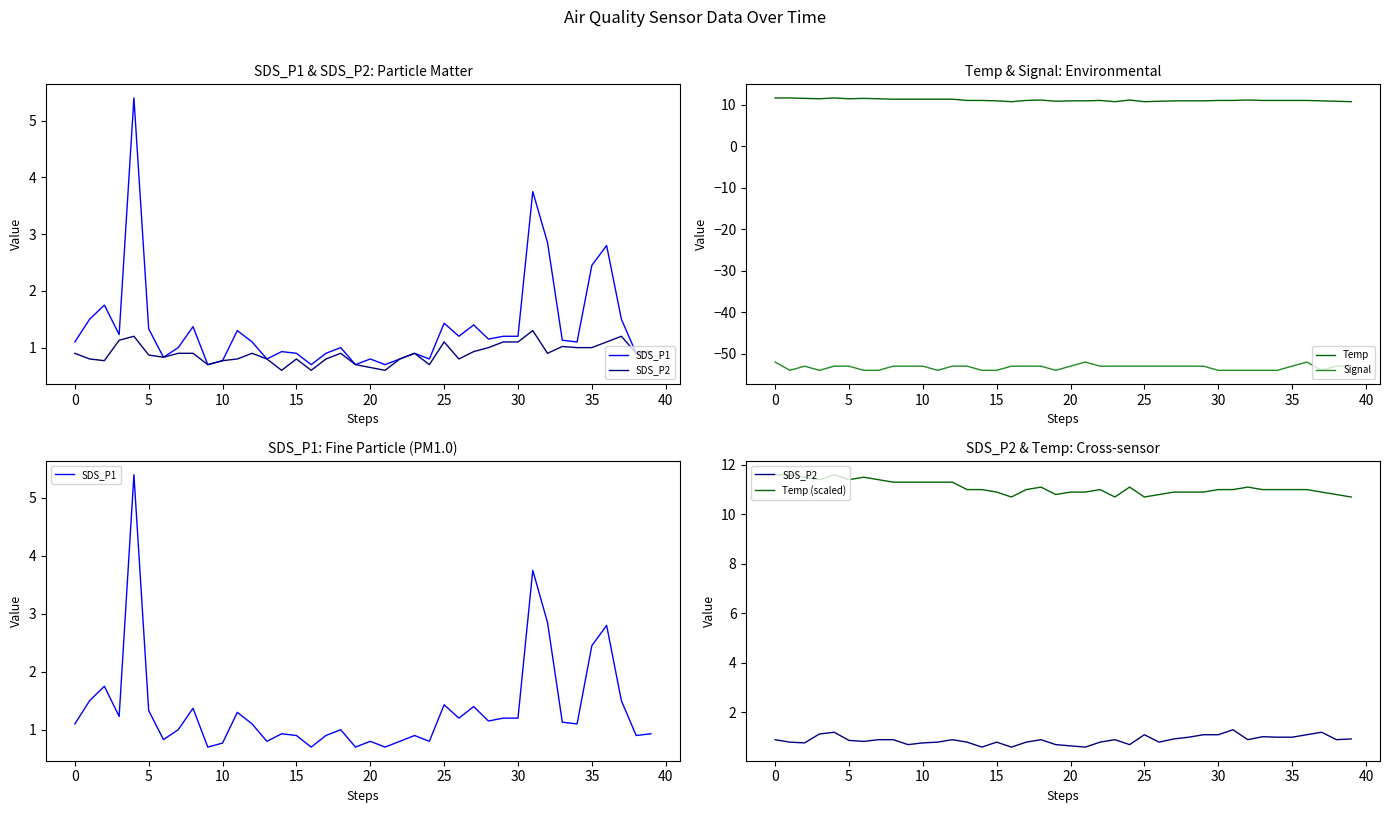

What is the lowest value of the Temp series?

10.7